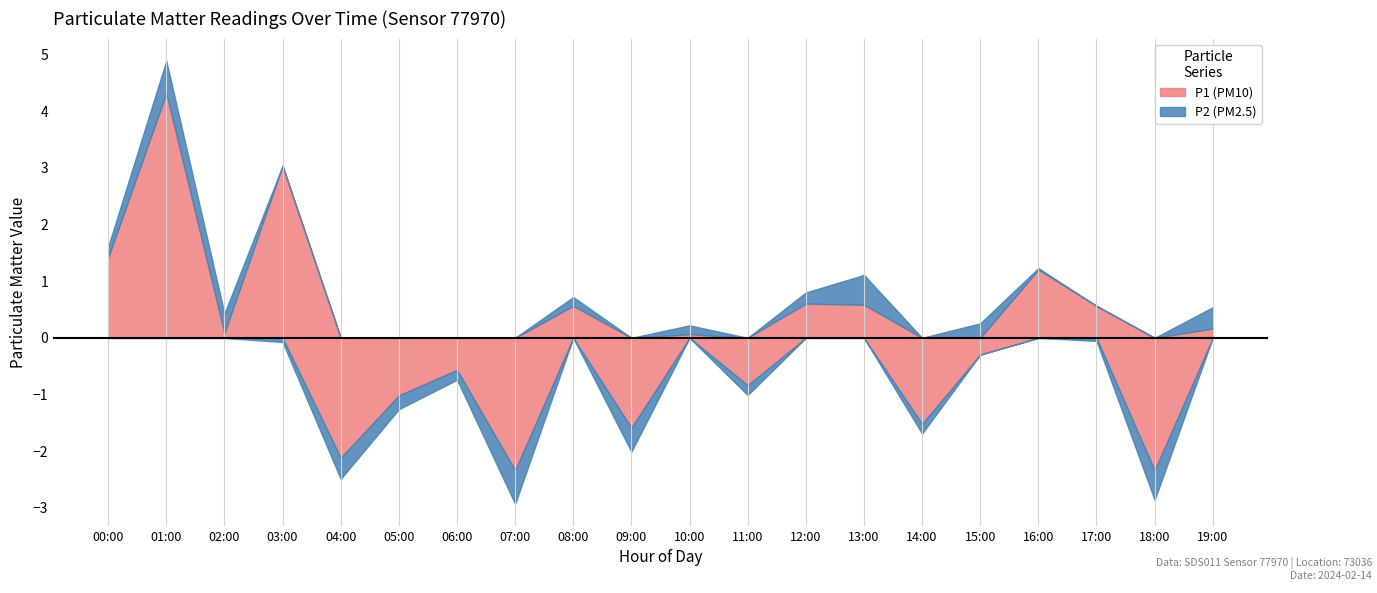

True or false: P2 and P1 cross at least once.

False